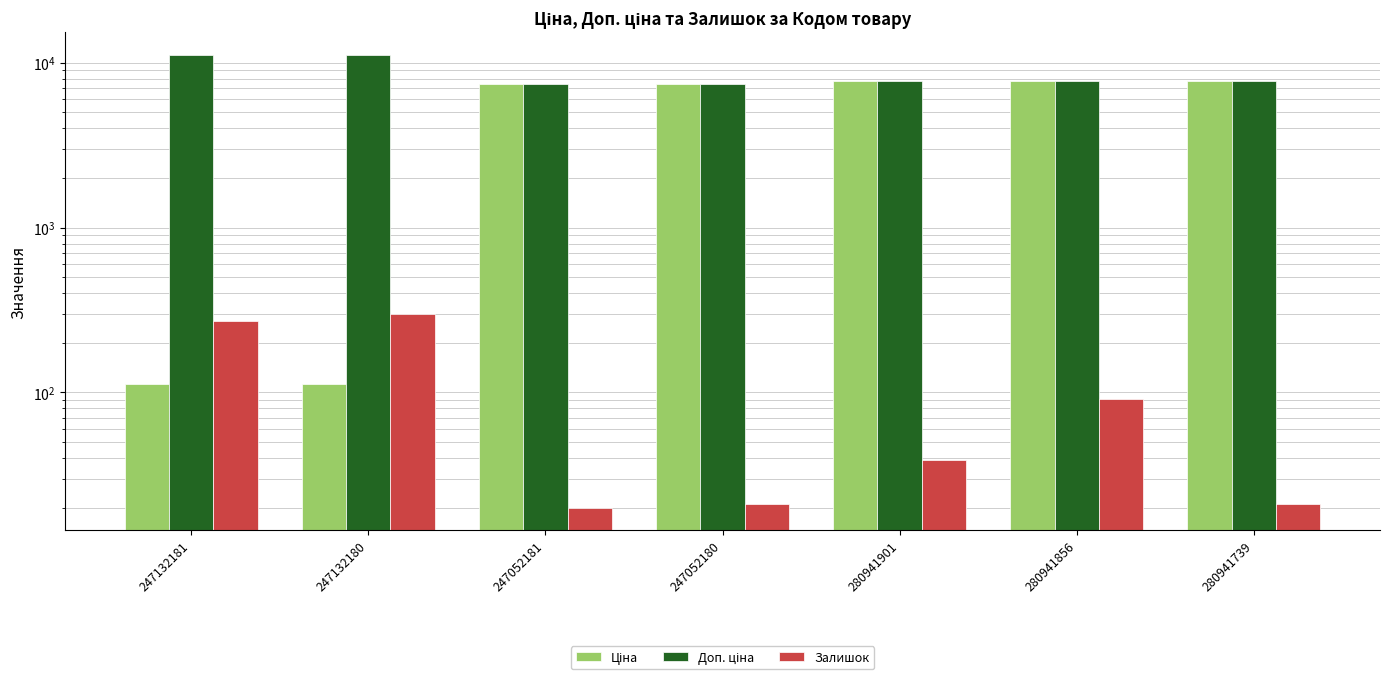

List the series in order of their overall mean, lowest first.

Залишок, Ціна, Доп. ціна